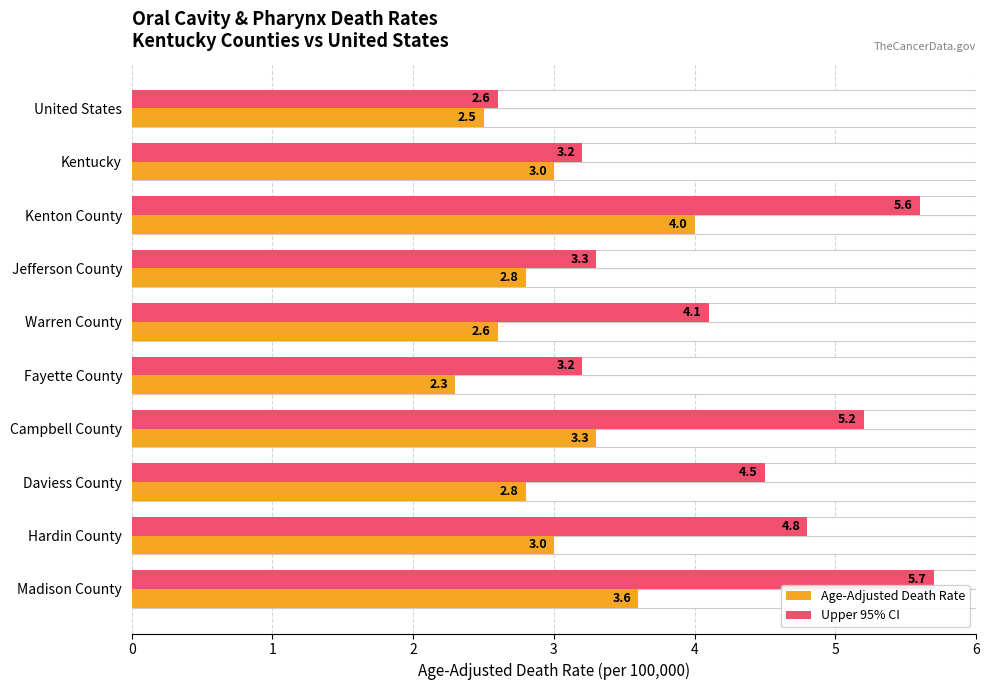

What is the value of the Upper 95% CI bar at the 6th from the left?

3.2